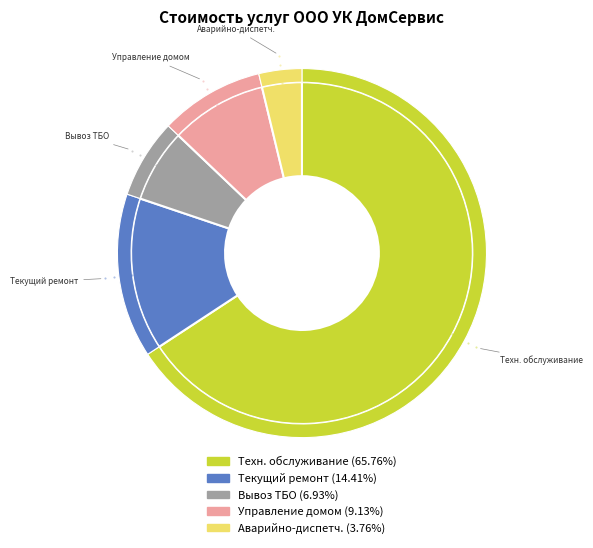

Is it true that Управление жилым домом is 1% of the pie?

False